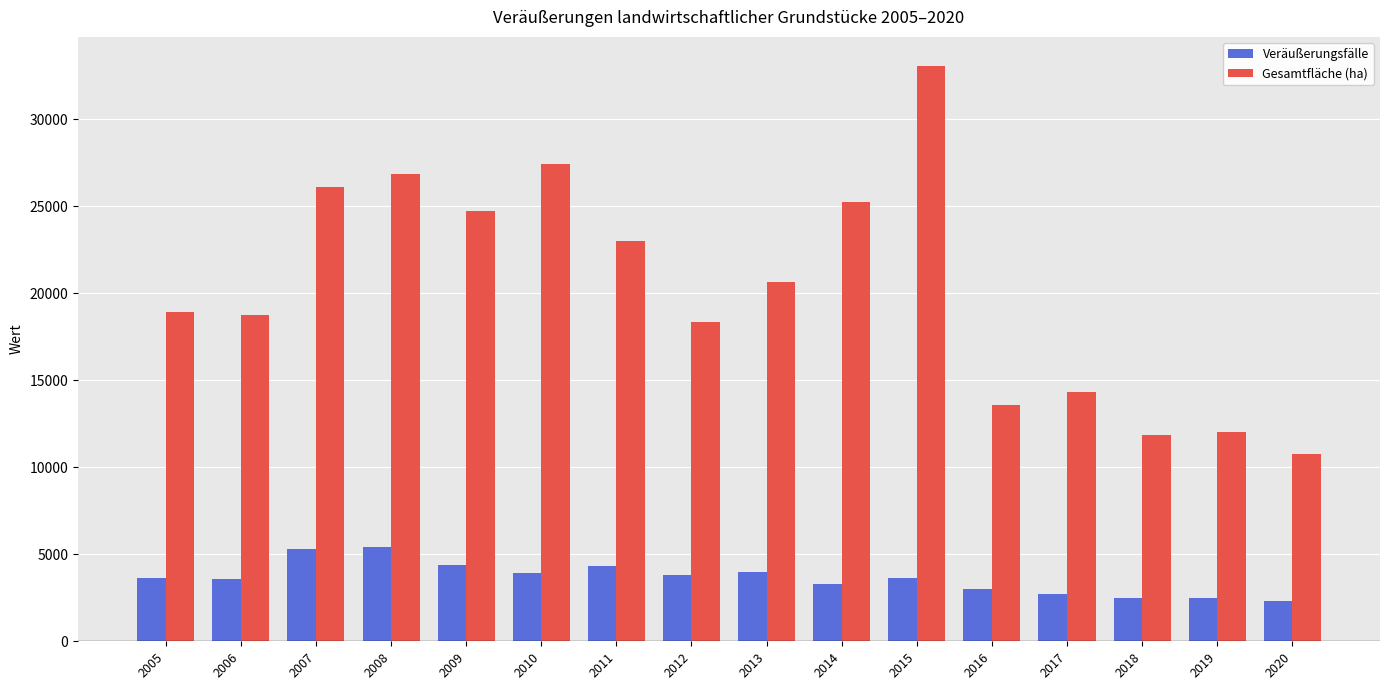

Is it true that Veräußerungsfälle equals 2499 at 2018?

True